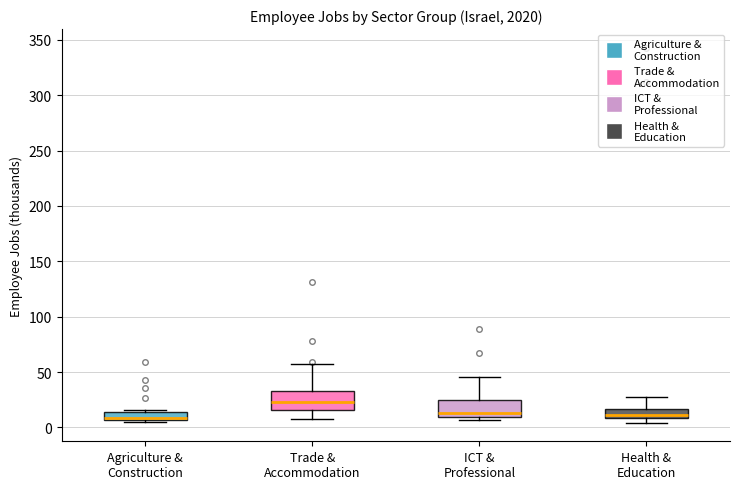

Where is the lower edge of the box for Health & Education on the y-axis? The values are not printed on the chart, so give them approximately, as read against the axis.

10